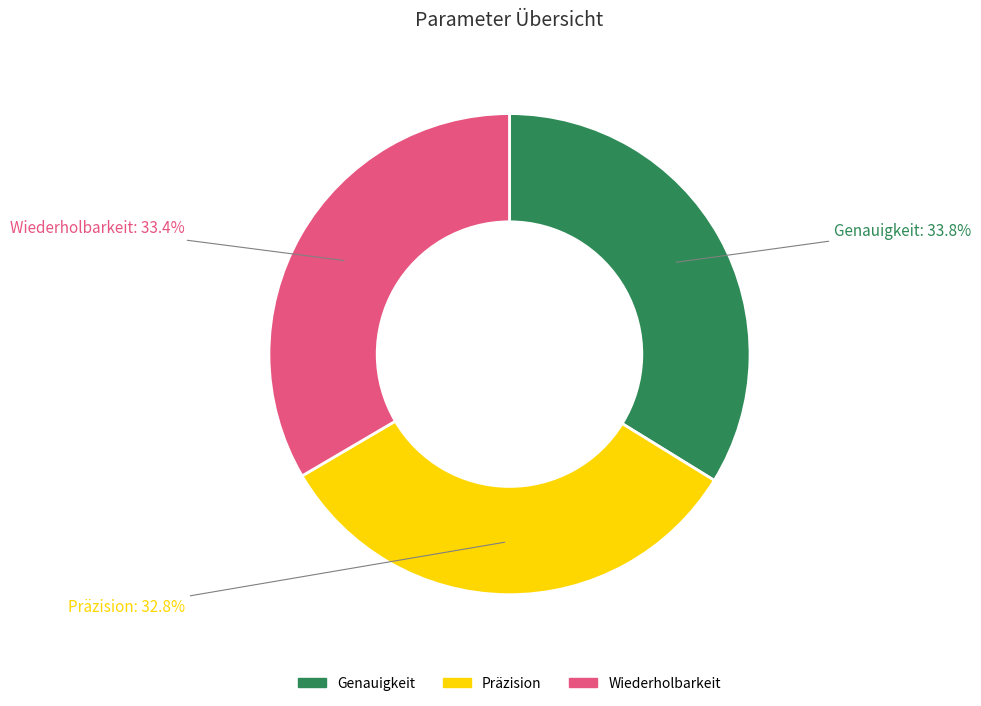

Is there a majority slice in this chart?

No